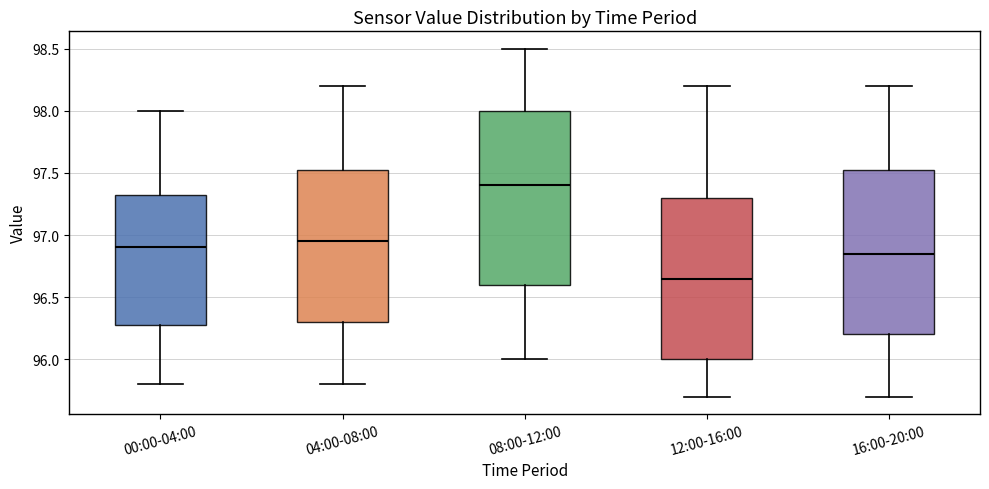

Which box's median line is the highest?

08:00-12:00